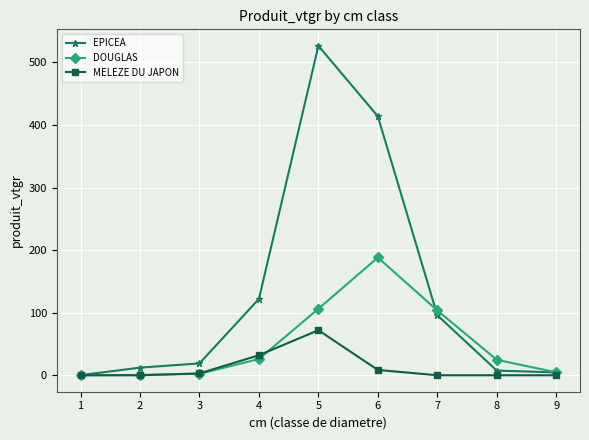

What is the difference between the EPICEA values at 8 and 1?

7.3